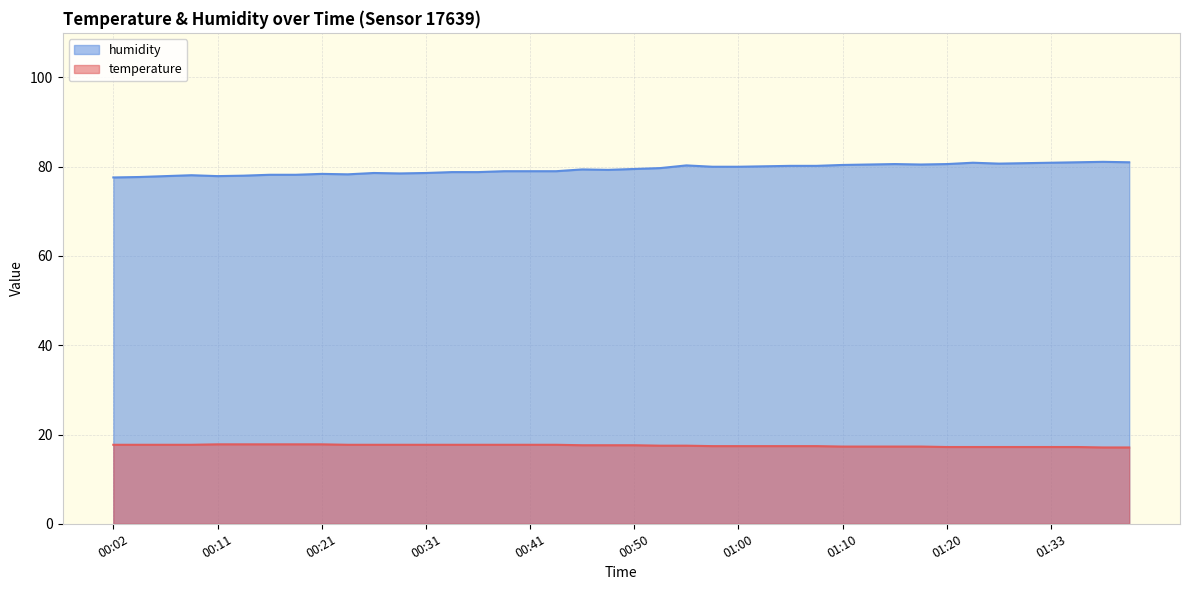

What is the sum of all temperature values?

700.5